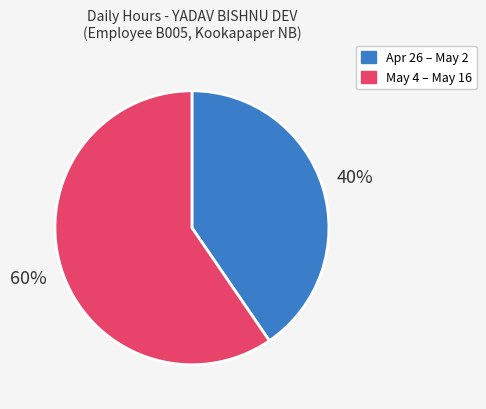

To the nearest percent, what is the average slice percentage?

50%